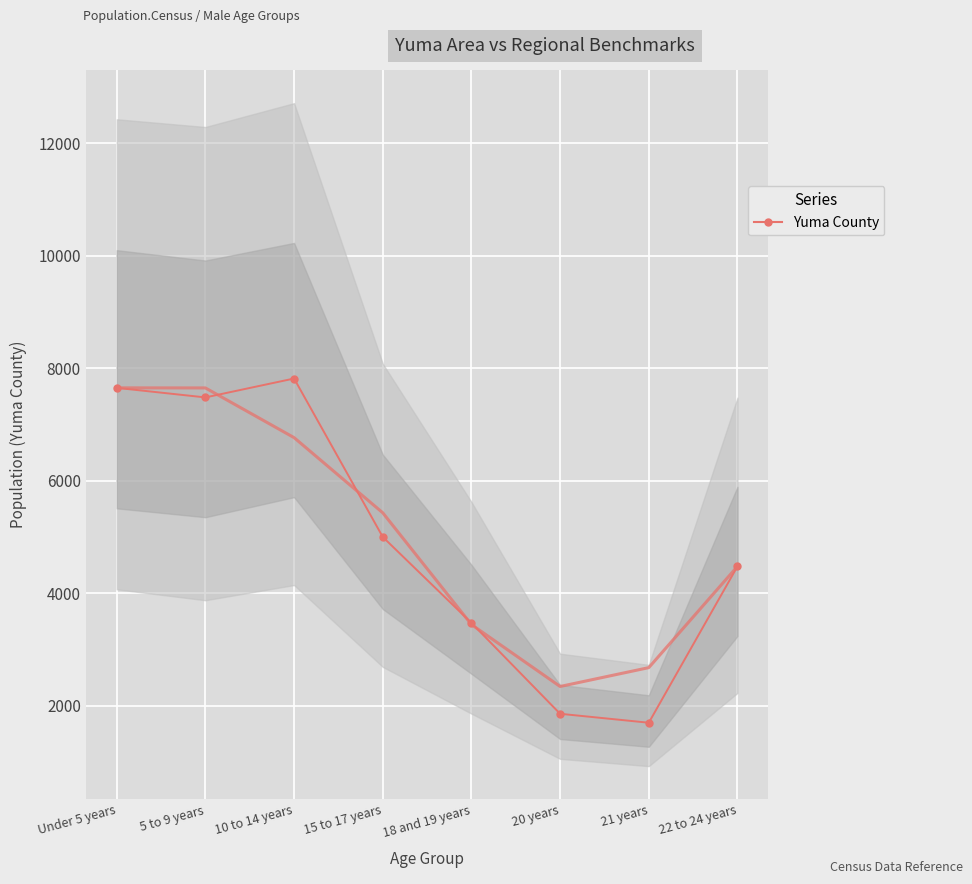

How many series are shown in this chart?

1